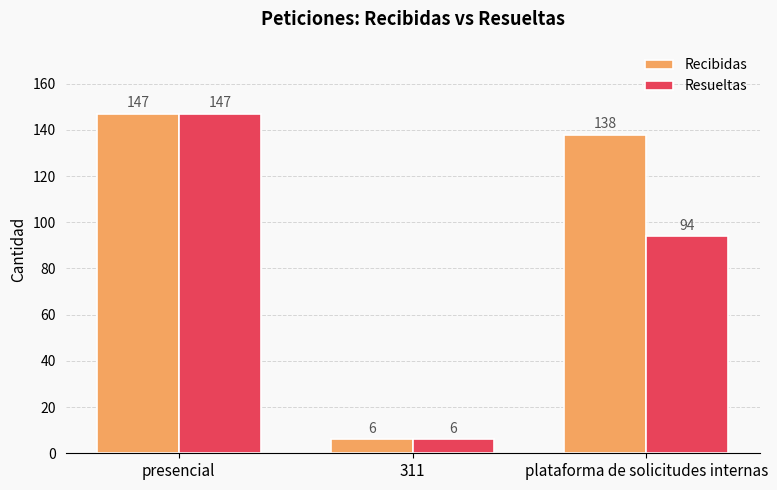

What position from the right is plataforma de solicitudes internas?

1